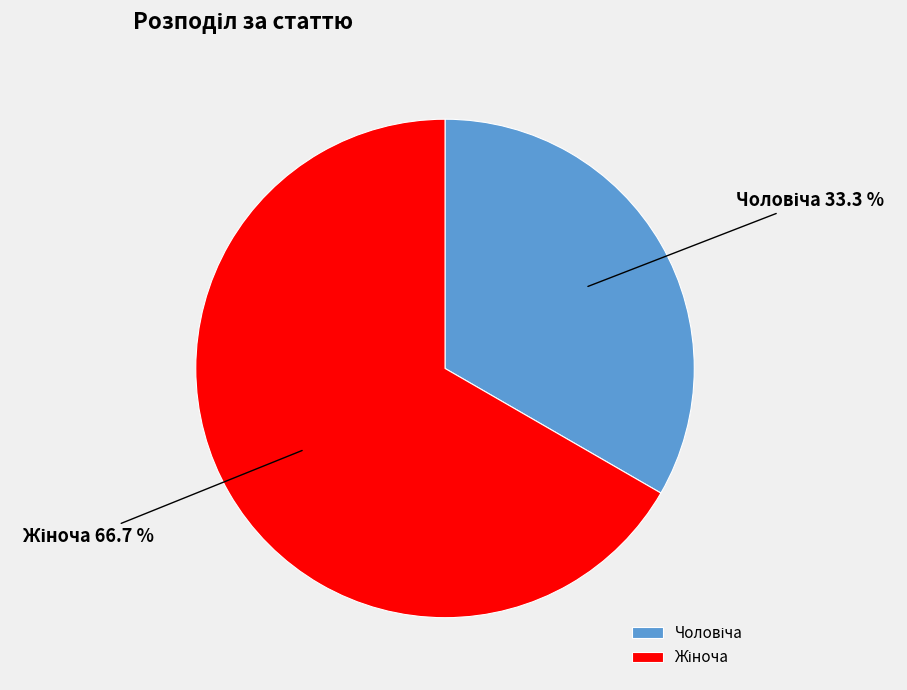

Is there a majority slice in this chart?

Yes